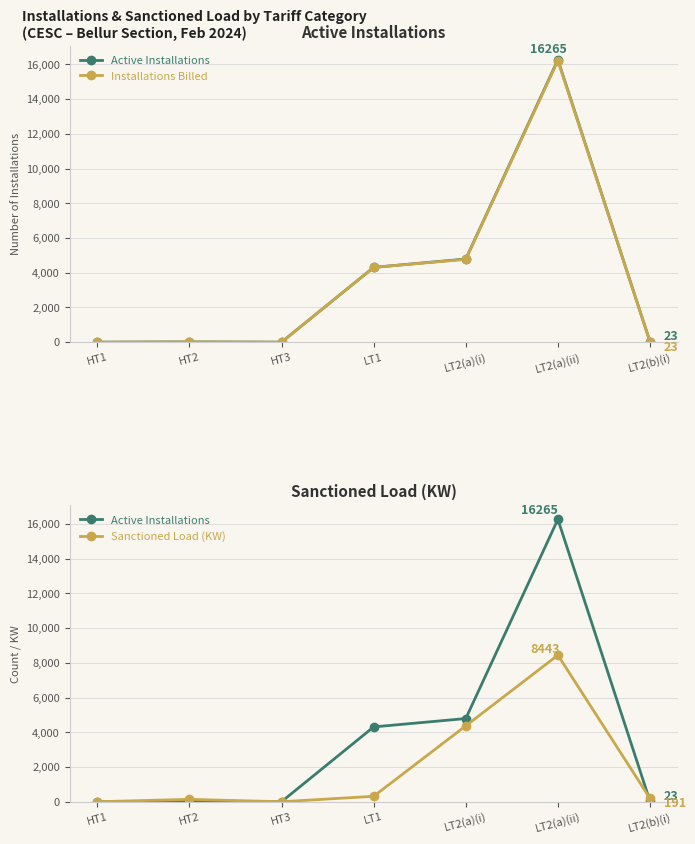

True or false: Sanctioned Load (KW) has a value of 43.6 at LT2(b)(i).

False